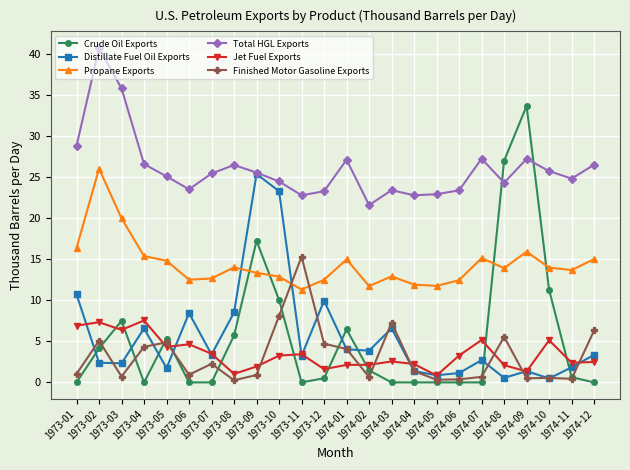

What is the value of the Total HGL Exports point at the 19th from the left?

27.2